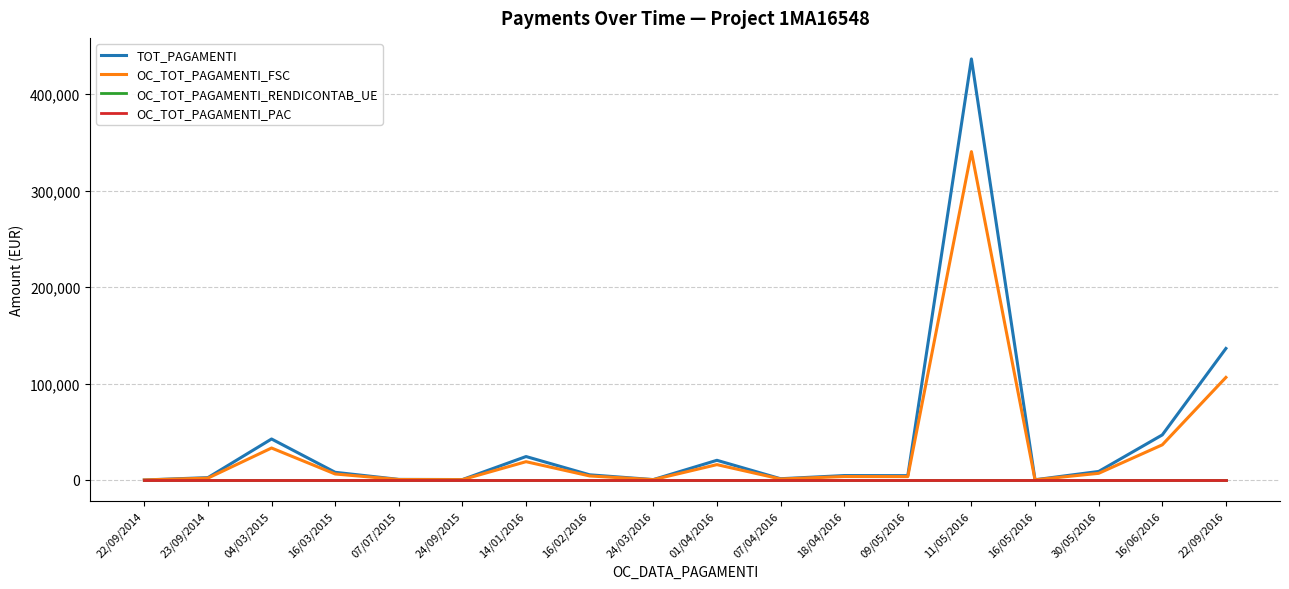

Rank the series by their maximum value, from lowest to highest.

OC_TOT_PAGAMENTI_RENDICONTAB_UE, OC_TOT_PAGAMENTI_PAC, OC_TOT_PAGAMENTI_FSC, TOT_PAGAMENTI